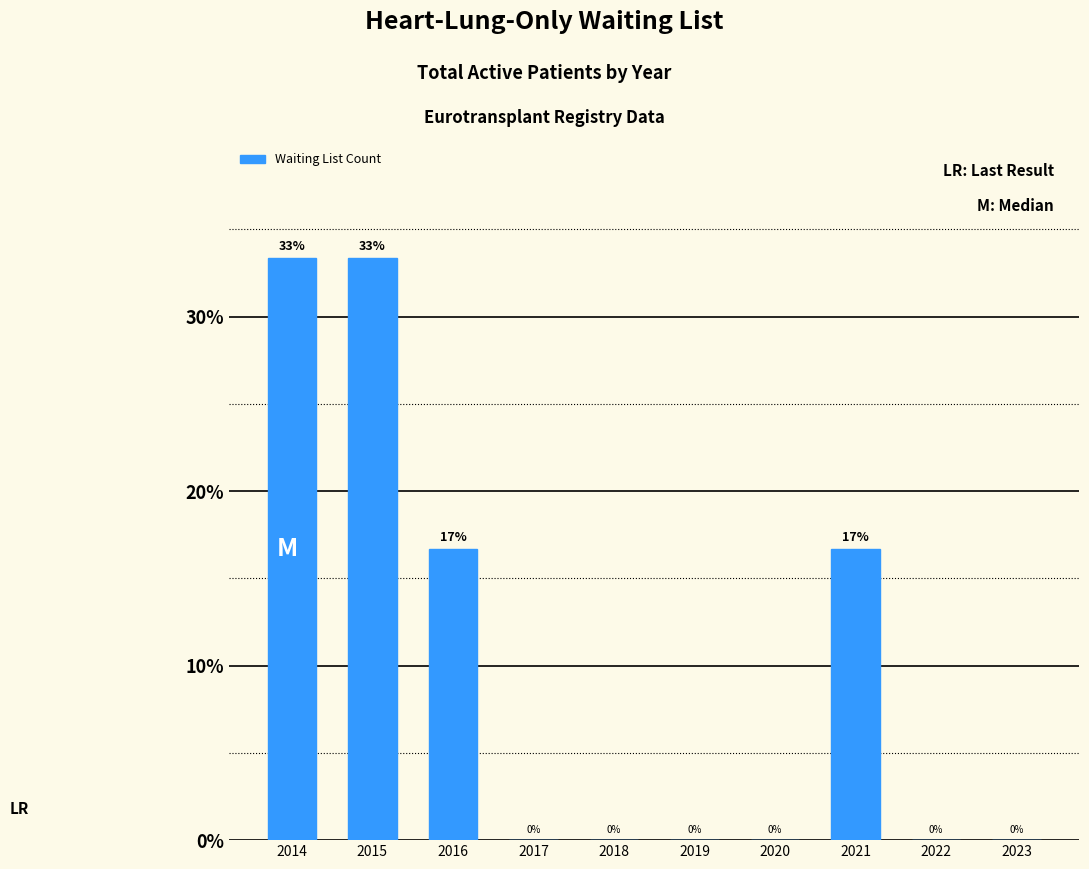

Between 2021 and 2023, which is larger?

2021